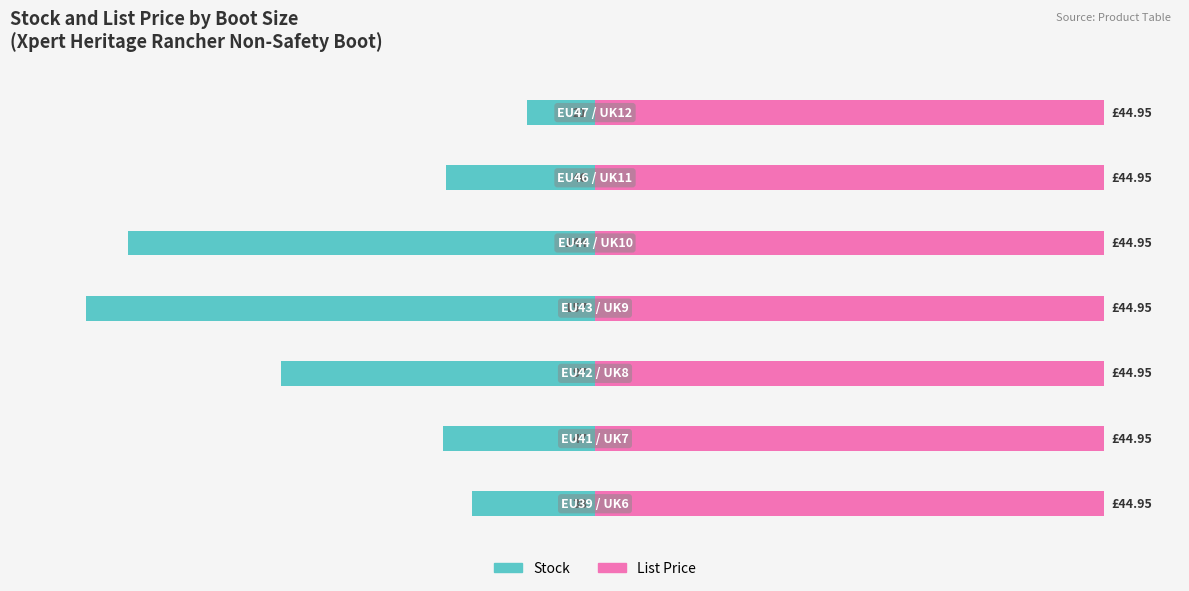

What are all the series names shown in the legend?

Stock, List Price